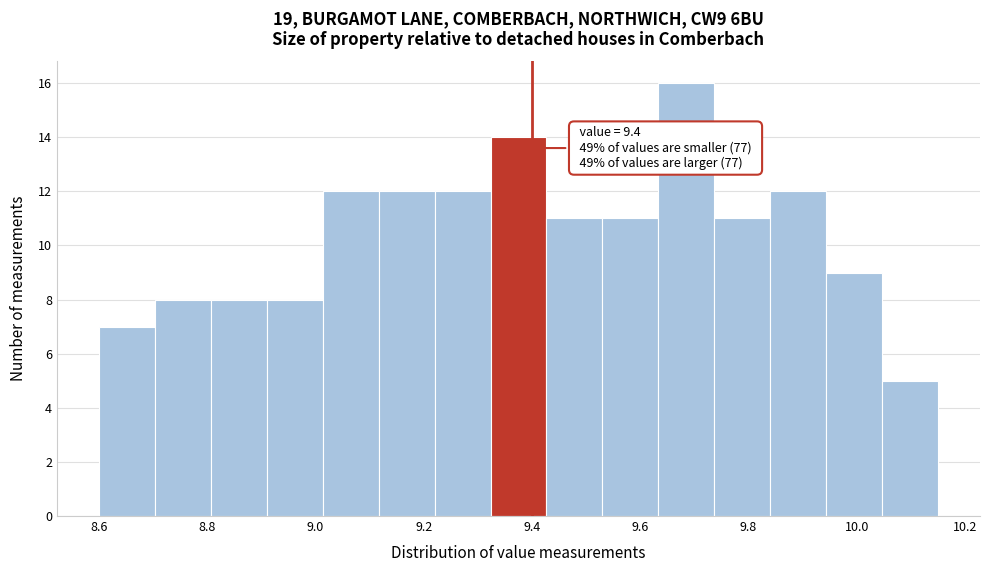

Over which range of the x-axis is the bar tallest?

9.64 to 9.74